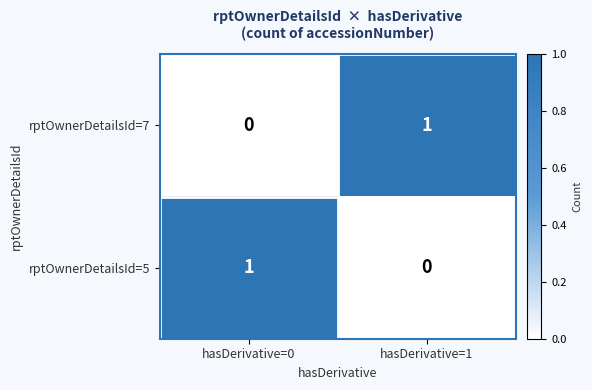

Is it true that rptOwnerDetailsId=5 equals 0 at hasDerivative=1?

True